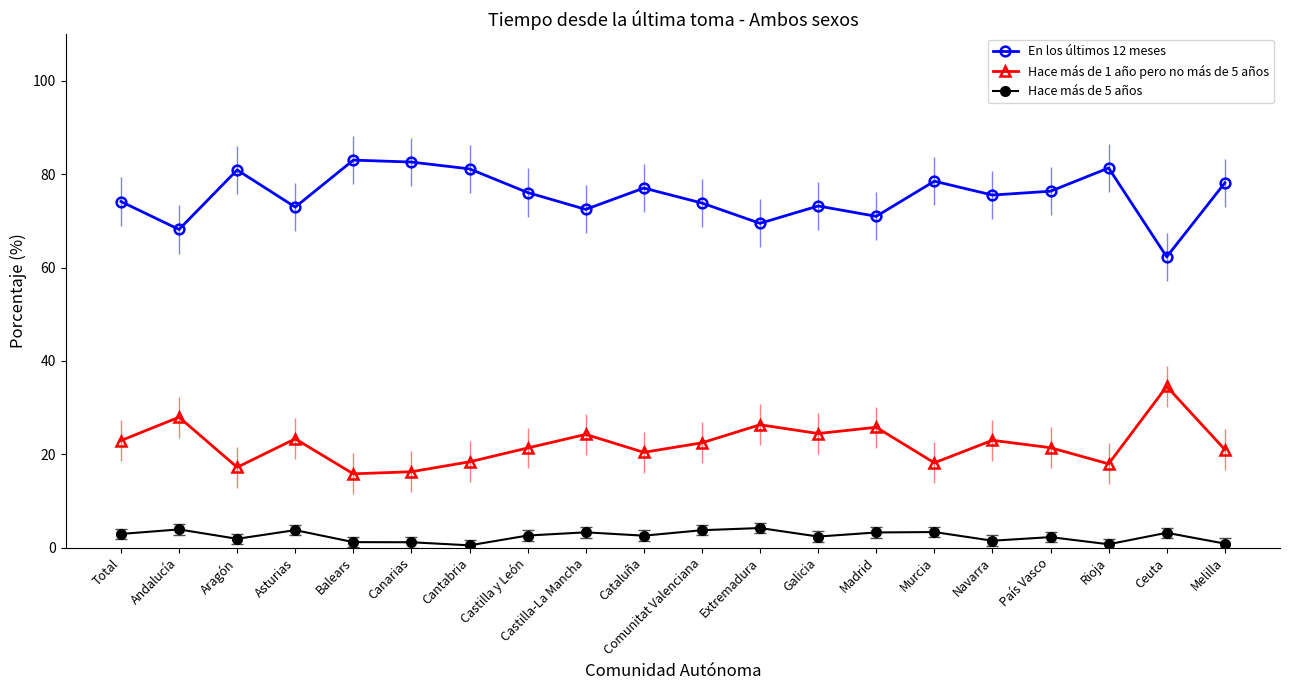

What is the sum of the Hace más de 5 años values at Galicia and Castilla y León?

4.9